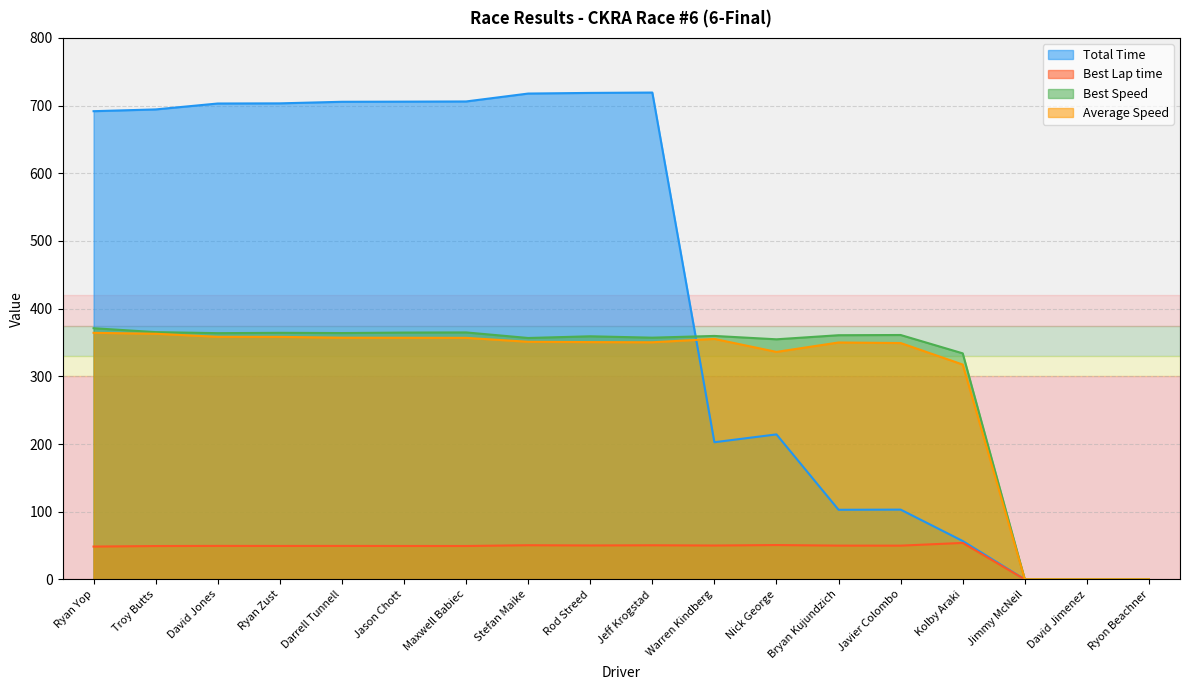

What is the difference between the second highest and second lowest values in the Best Speed series?

365.3